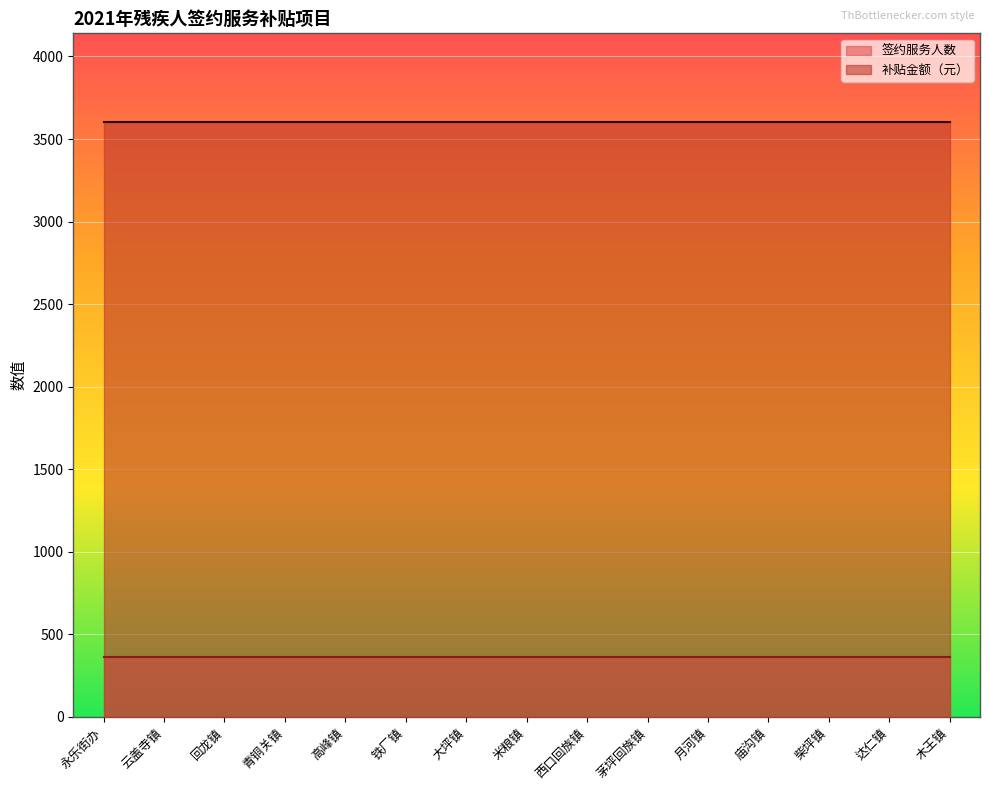

At how many categories does at least one series exceed 3251?

15